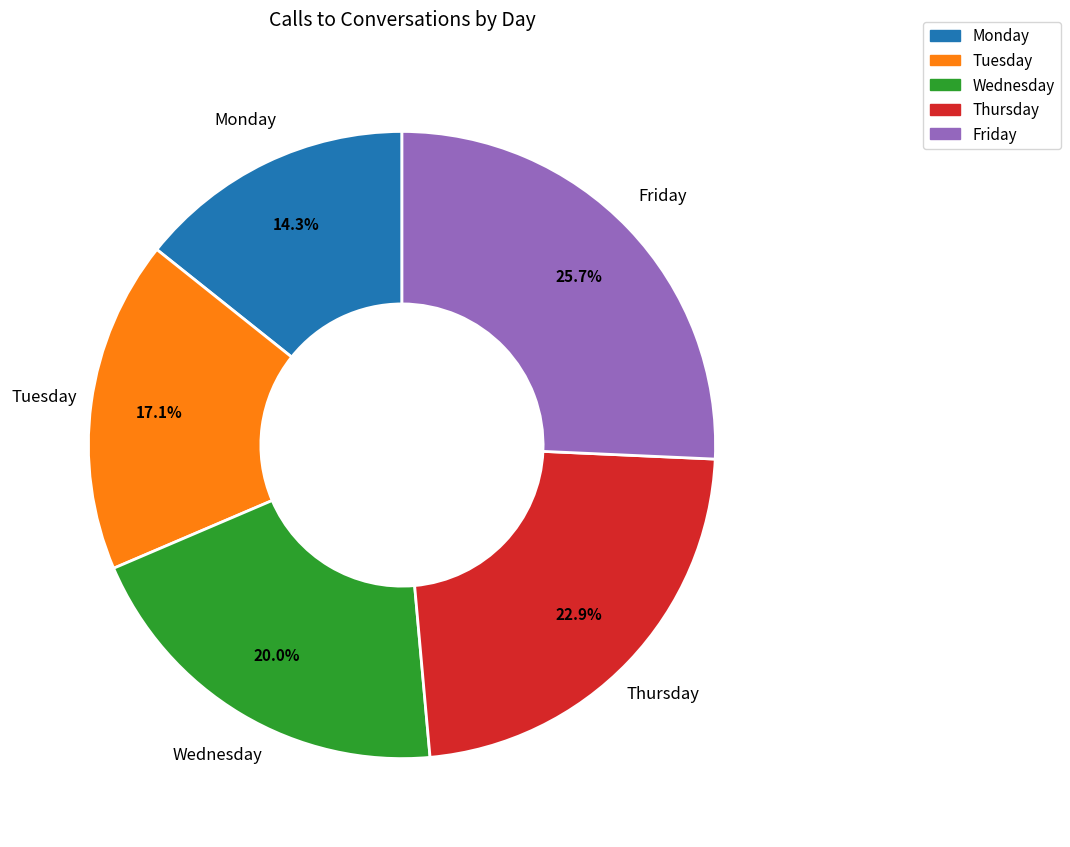

What is the smallest slice in the pie chart?

Monday